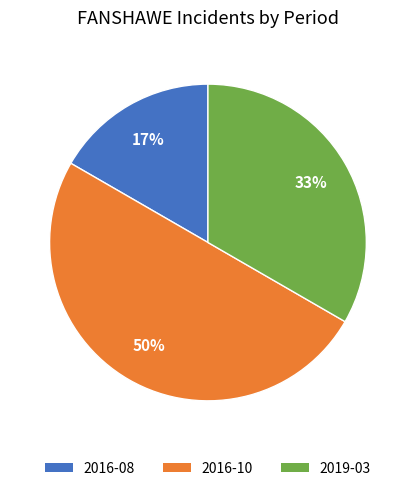

Rank the categories by value from highest to lowest.

2016-10, 2019-03, 2016-08